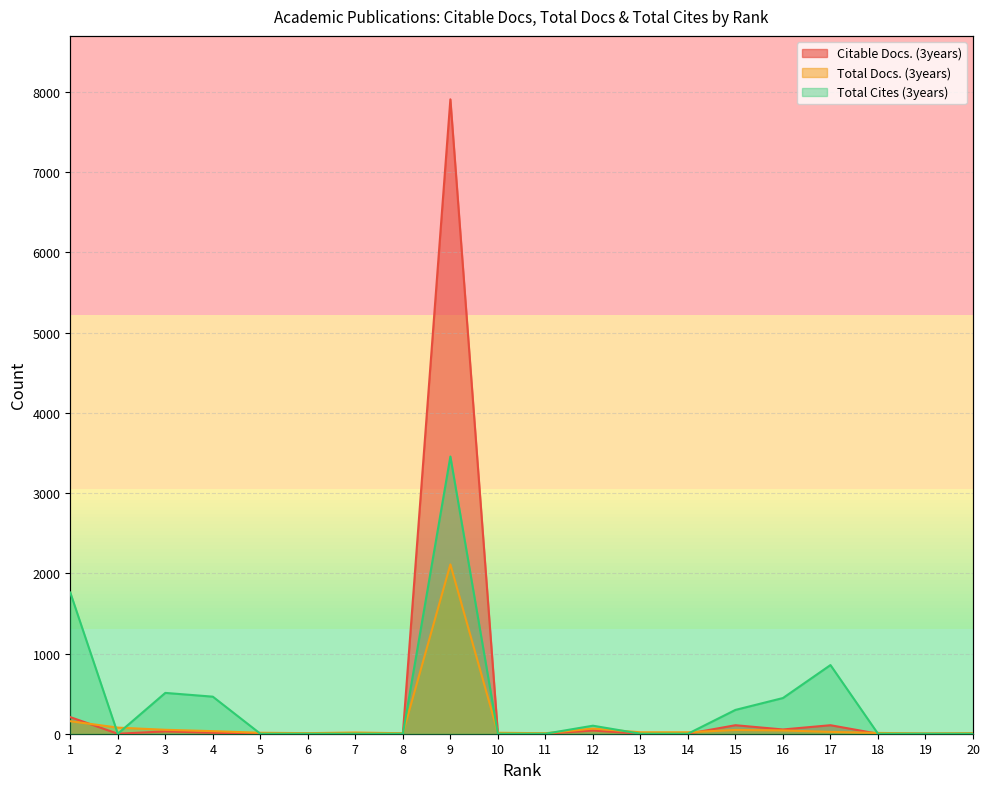

True or false: Citable Docs. (3years) and Total Cites (3years) intersect in this chart.

False